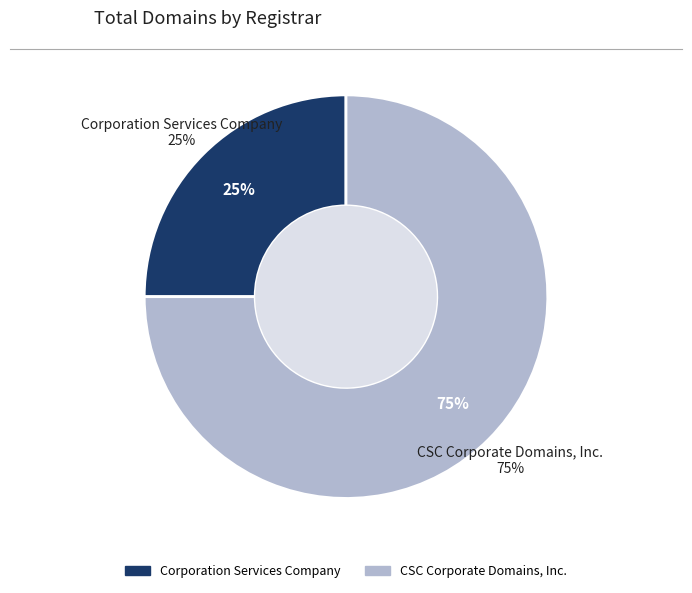

Rank the categories by value from lowest to highest.

Corporation Services Company, CSC Corporate Domains, Inc.